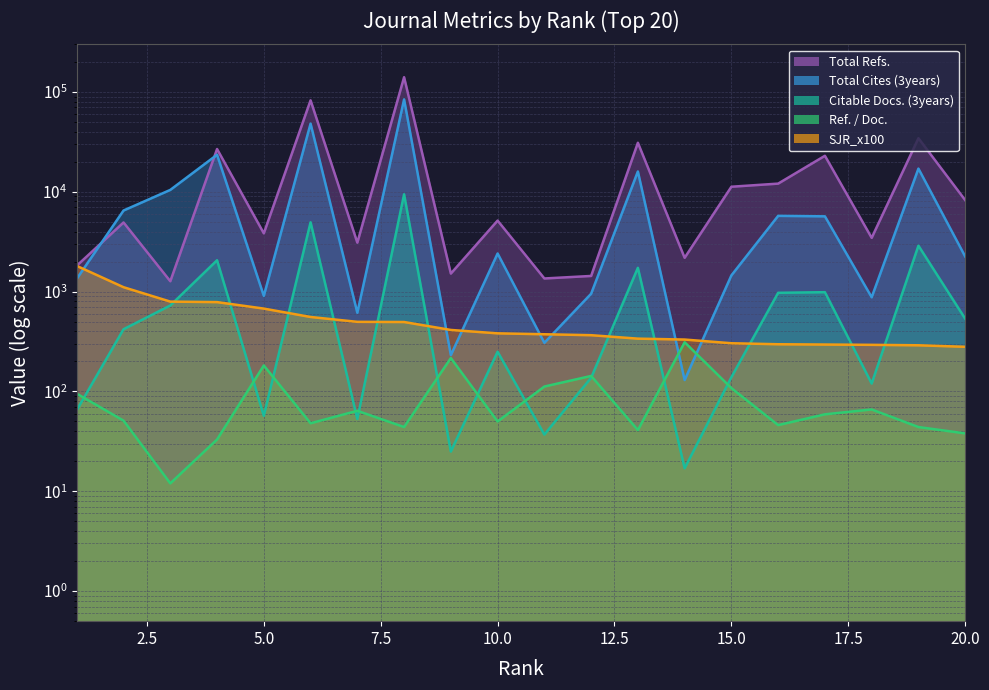

The value of Citable Docs. (3years) at 11 is 37. True or false?

True